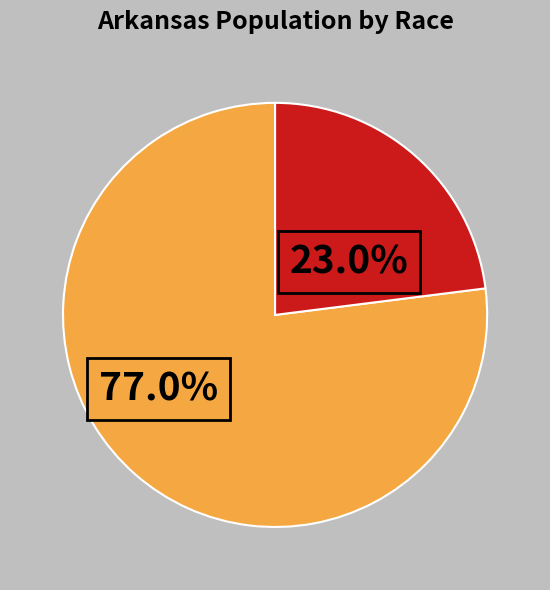

Does any single category account for the majority?

Yes